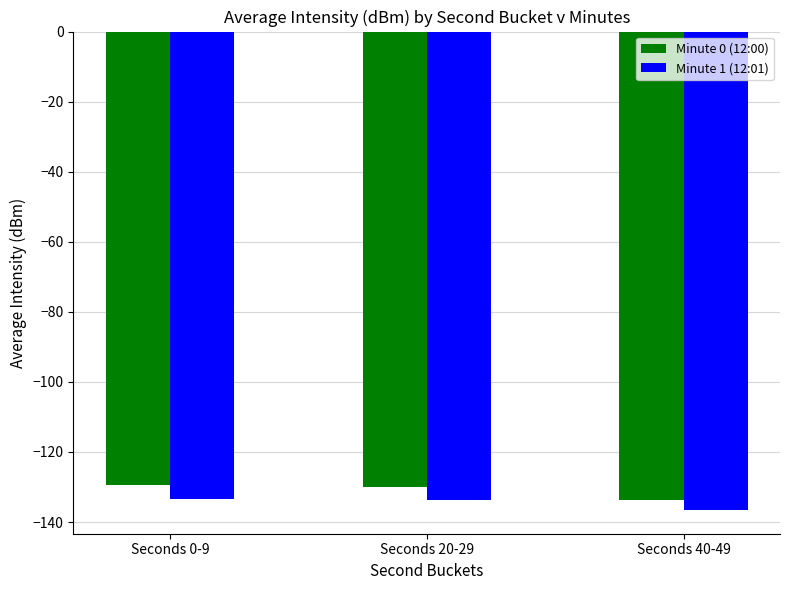

What is the difference between the Minute 0 (12:00) values at Seconds 20-29 and Seconds 40-49?

3.6